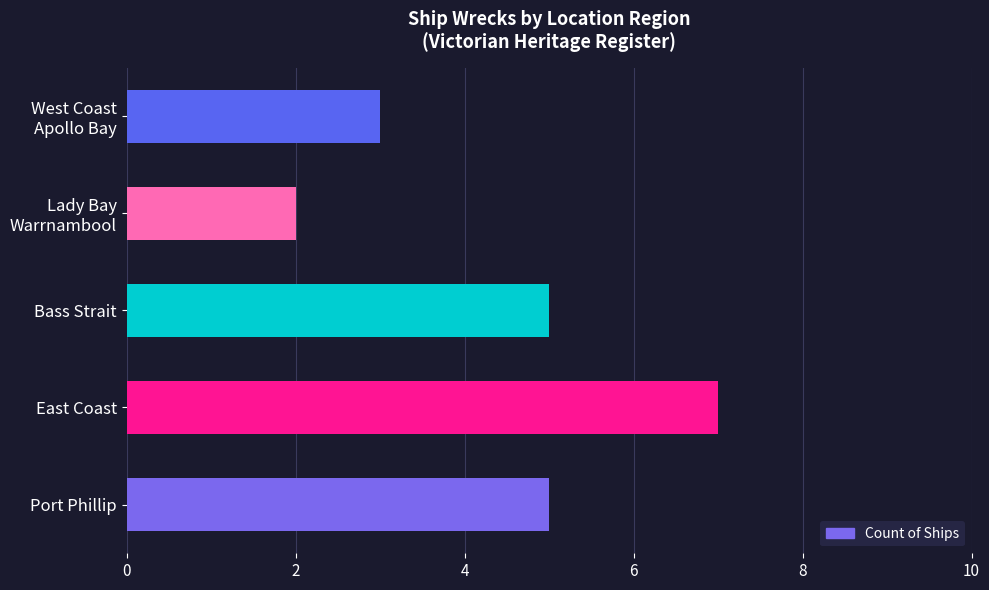

Read the value at Port Phillip.

5